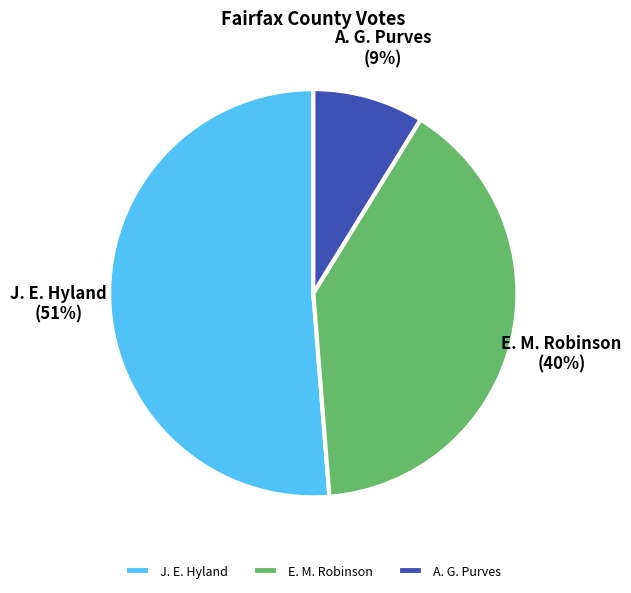

Rank the categories by value from highest to lowest.

J. E. Hyland, E. M. Robinson, A. G. Purves